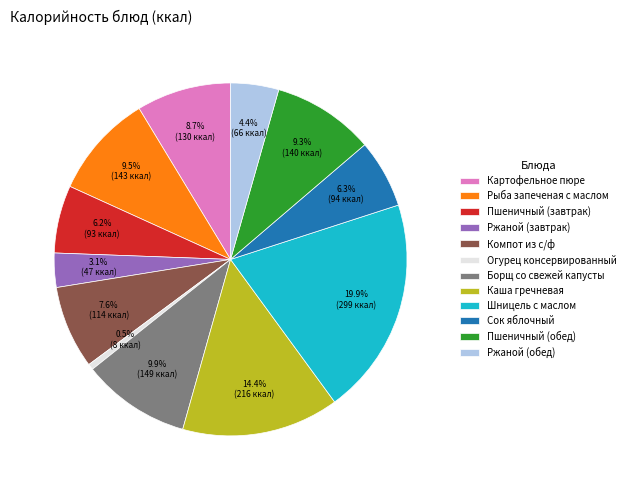

Which slice is the largest?

Шницель с маслом